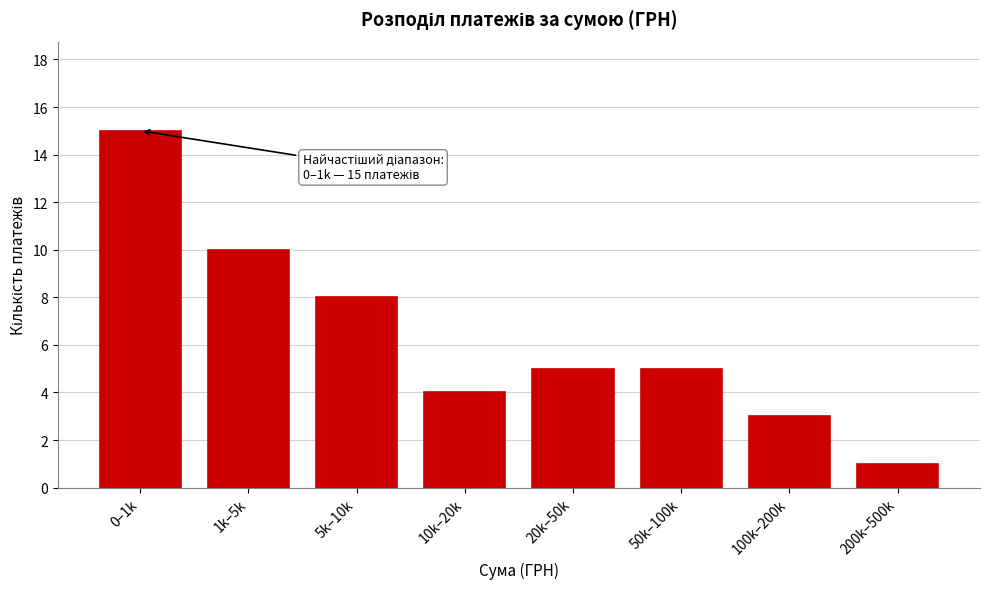

Reading left to right, what are all the values shown in this chart?

0–1k=15	1k–5k=10	5k–10k=8	10k–20k=4	20k–50k=5	50k–100k=5	100k–200k=3	200k–500k=1